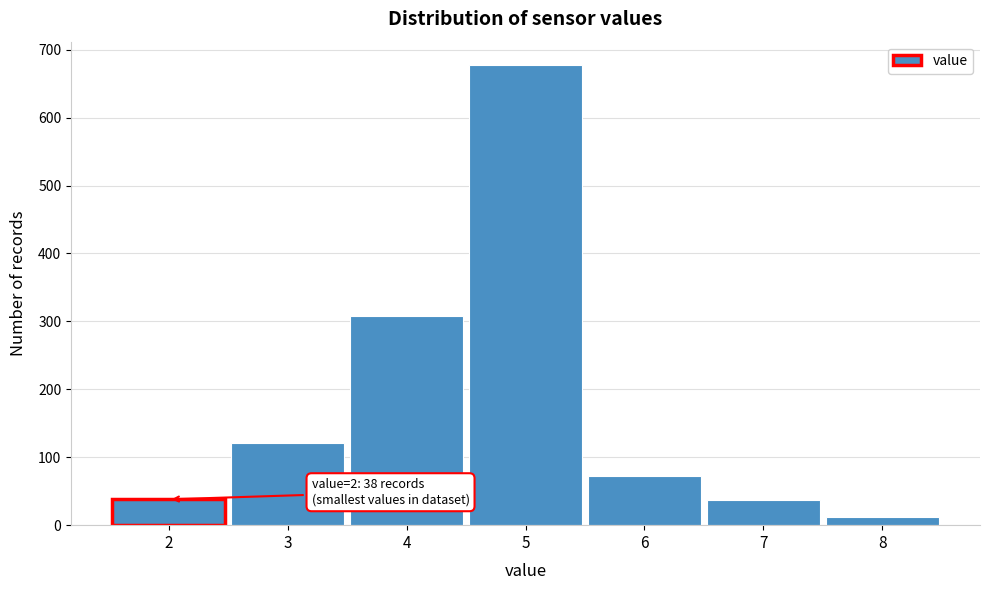

Over which range of the x-axis is the bar tallest?

4.5 to 5.5